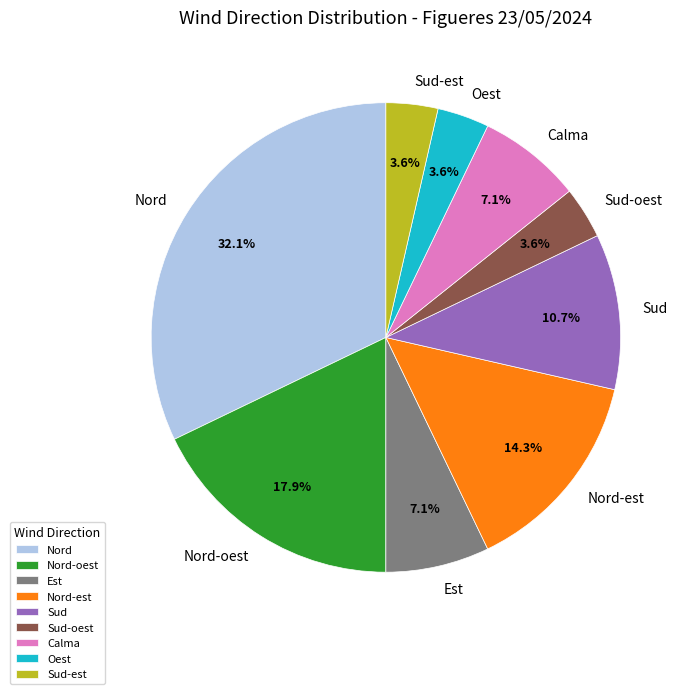

True or false: Nord-est accounts for 27% of the total.

False